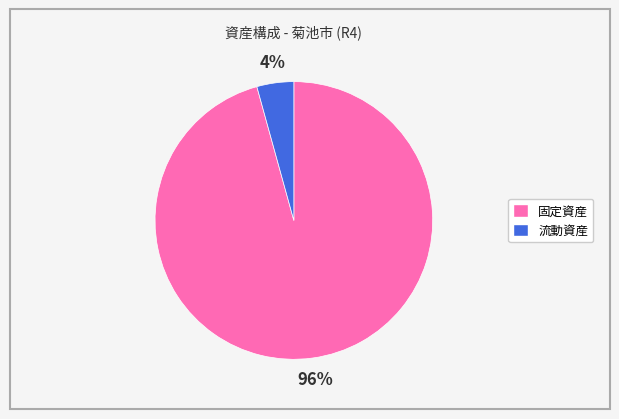

To the nearest percent, what is the average slice percentage?

50%